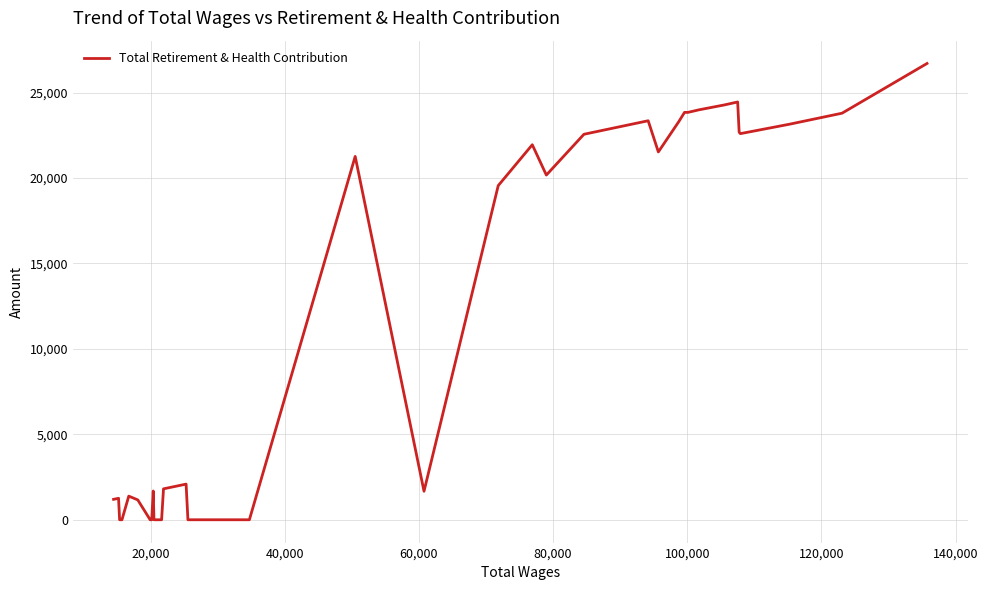

What is the maximum value shown in the chart?

26701